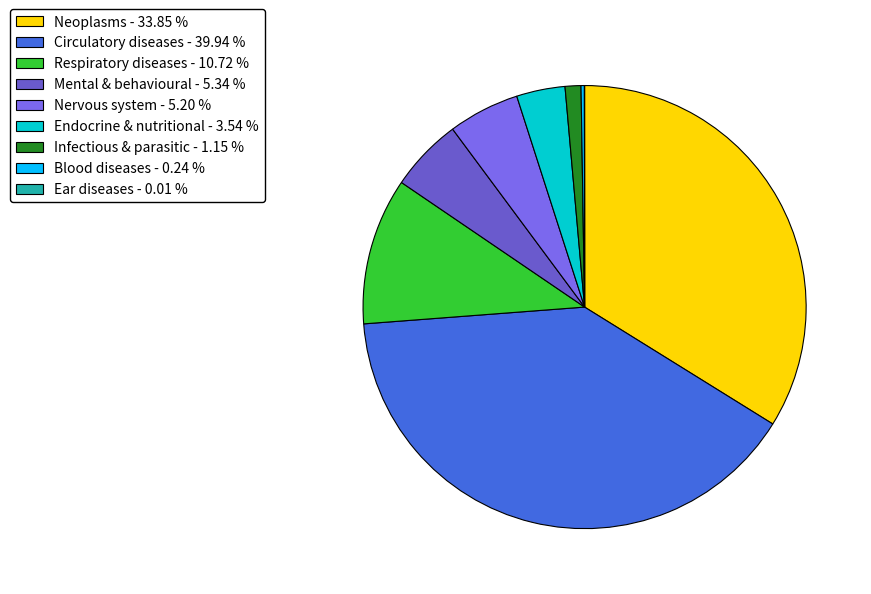

Rank the categories by value from lowest to highest.

Ear diseases, Blood diseases, Infectious & parasitic, Endocrine & nutritional, Nervous system, Mental & behavioural, Respiratory diseases, Neoplasms, Circulatory diseases